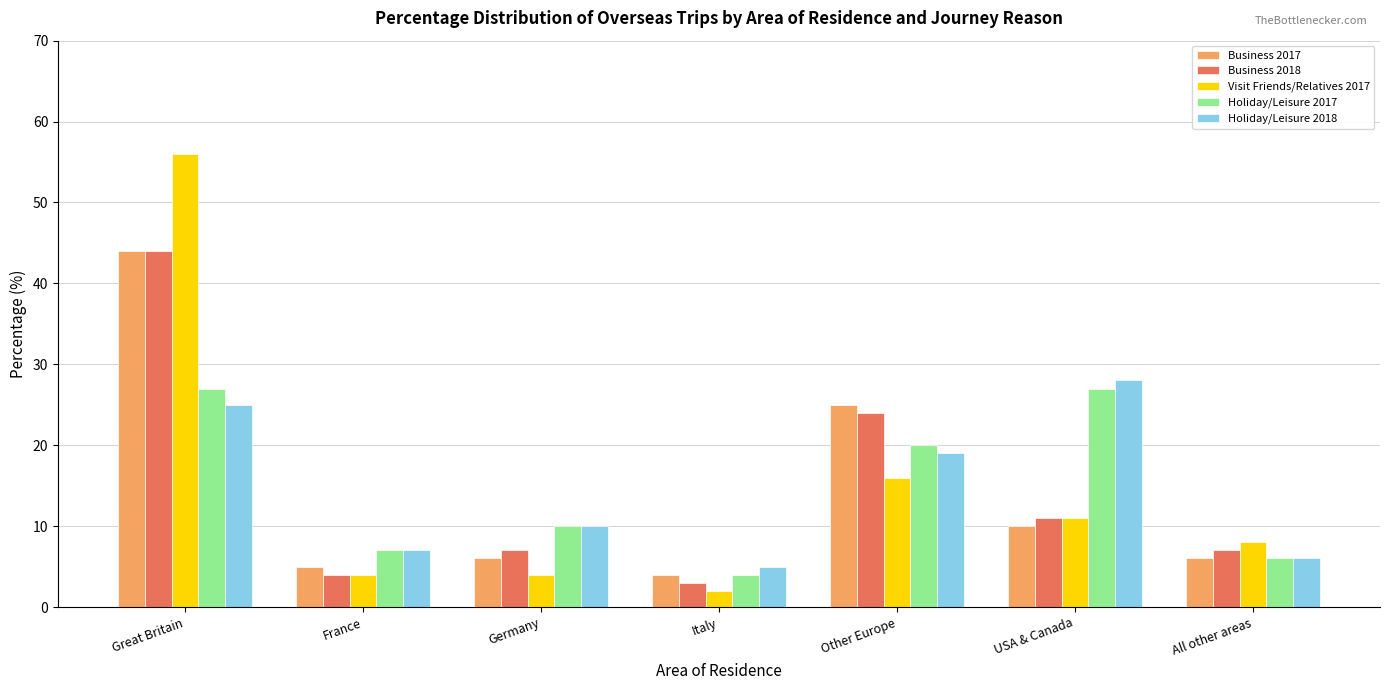

What is the average value of the Business 2017 series?

14